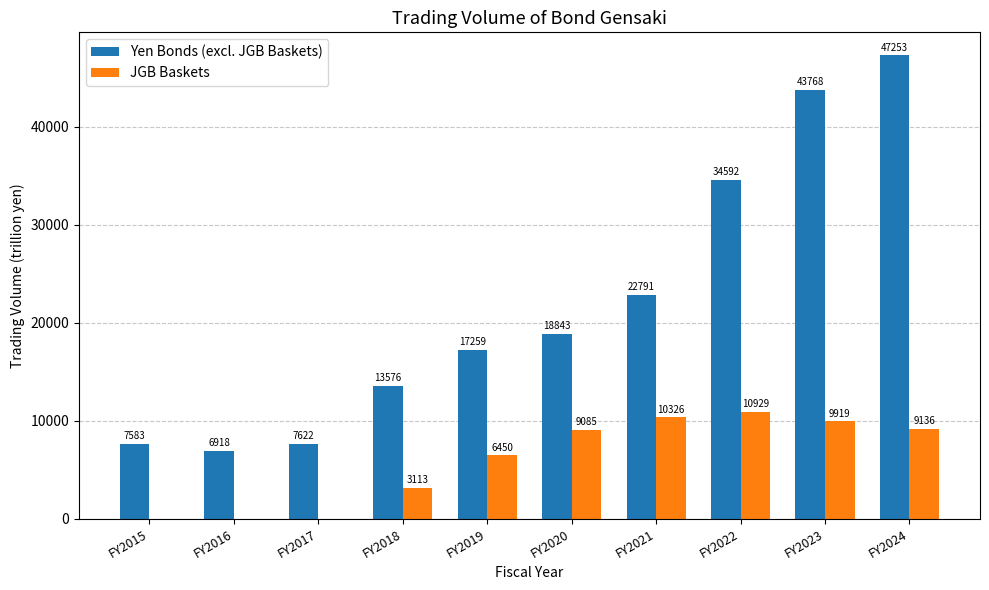

How many values in JGB Baskets are above zero?

7